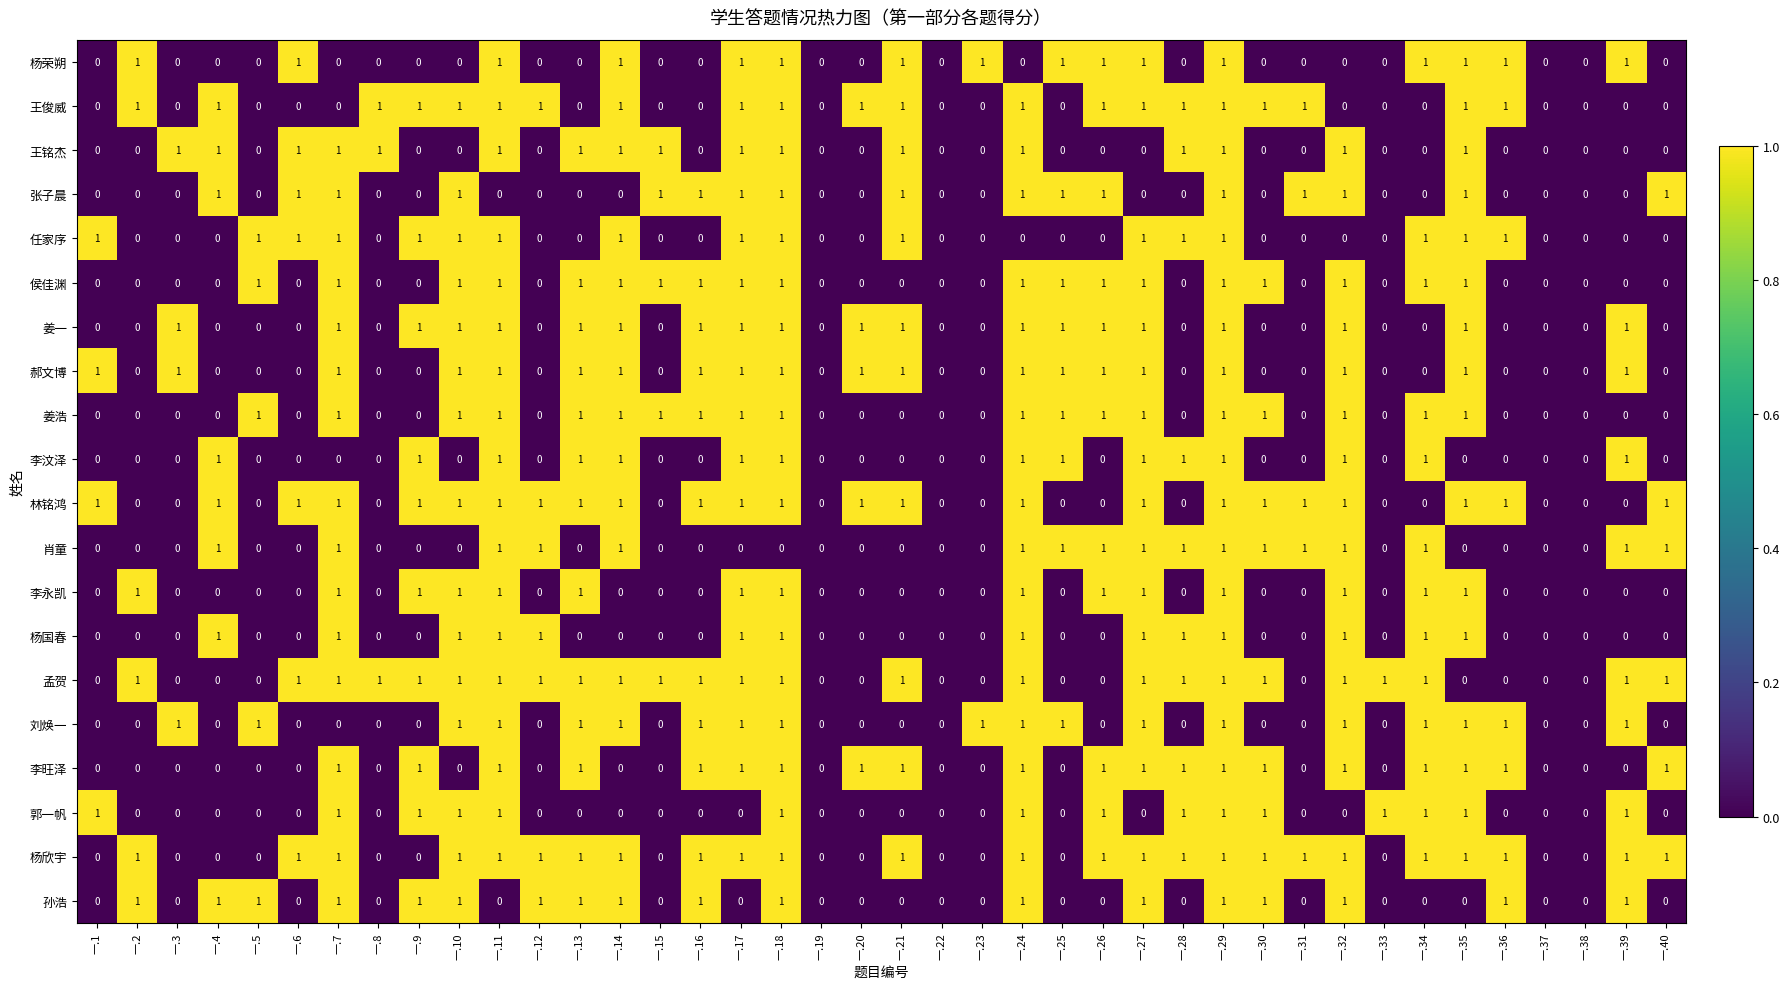

The 孙浩 series shows 0 at 一.27. True or false?

False